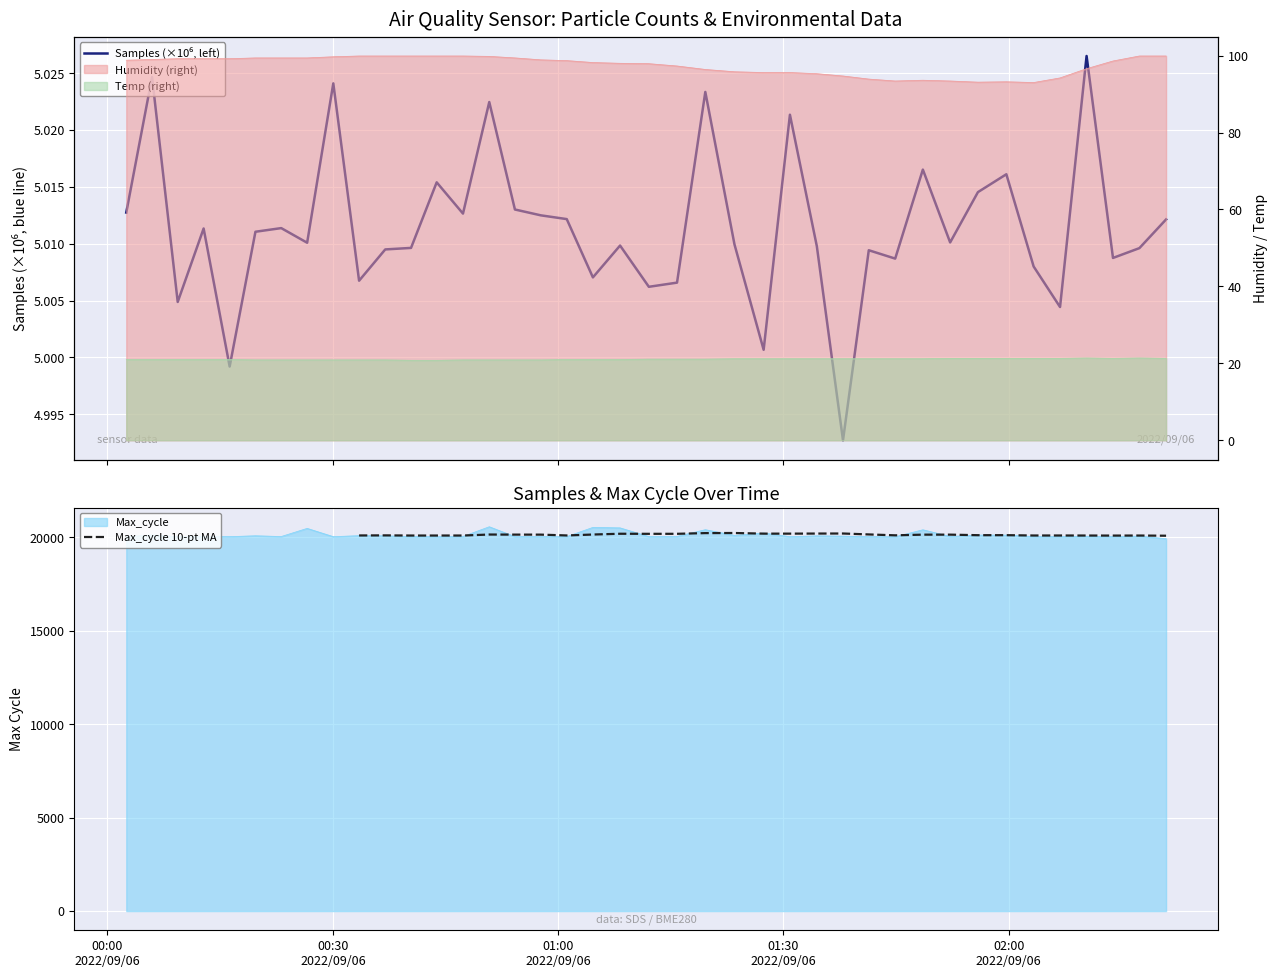

What is the label of the 35th point from the left?

2022/09/06 02:03:19